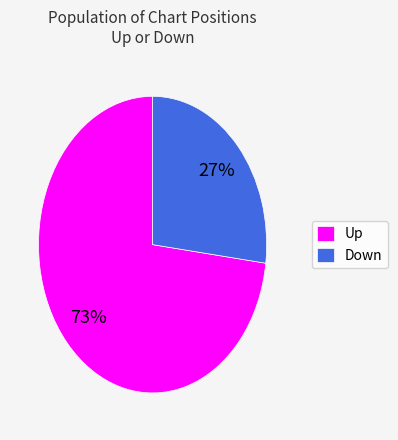

Do Up and Down together represent more than half of the pie?

Yes